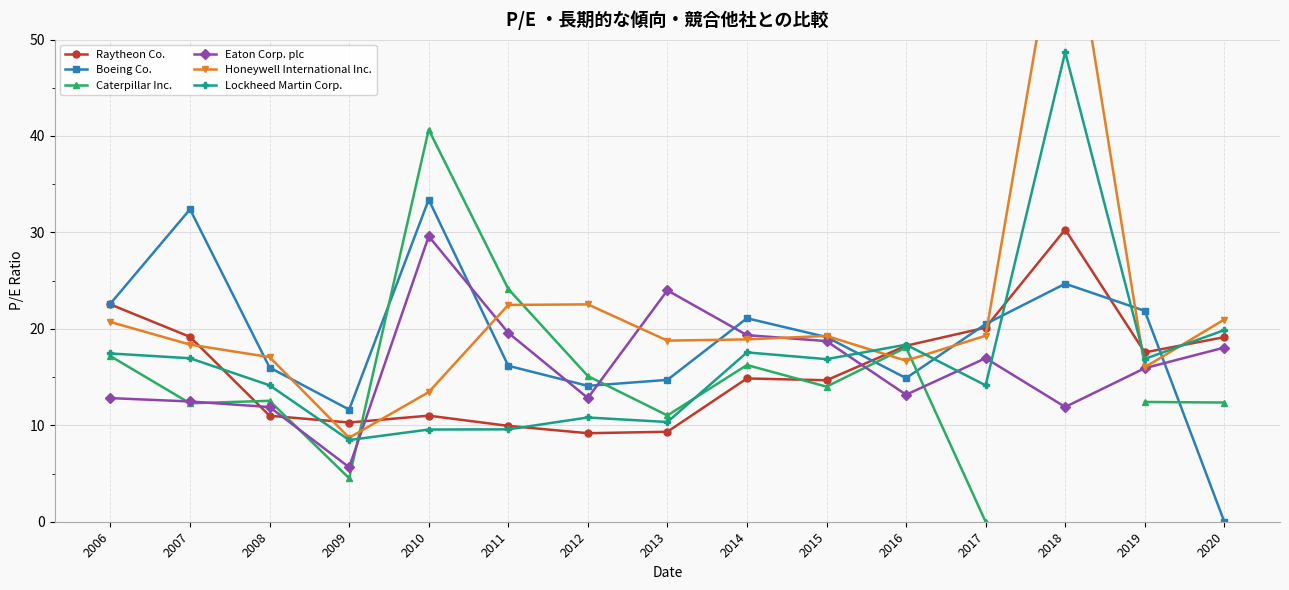

How many times do Boeing Co. and Honeywell International Inc. cross each other?

9